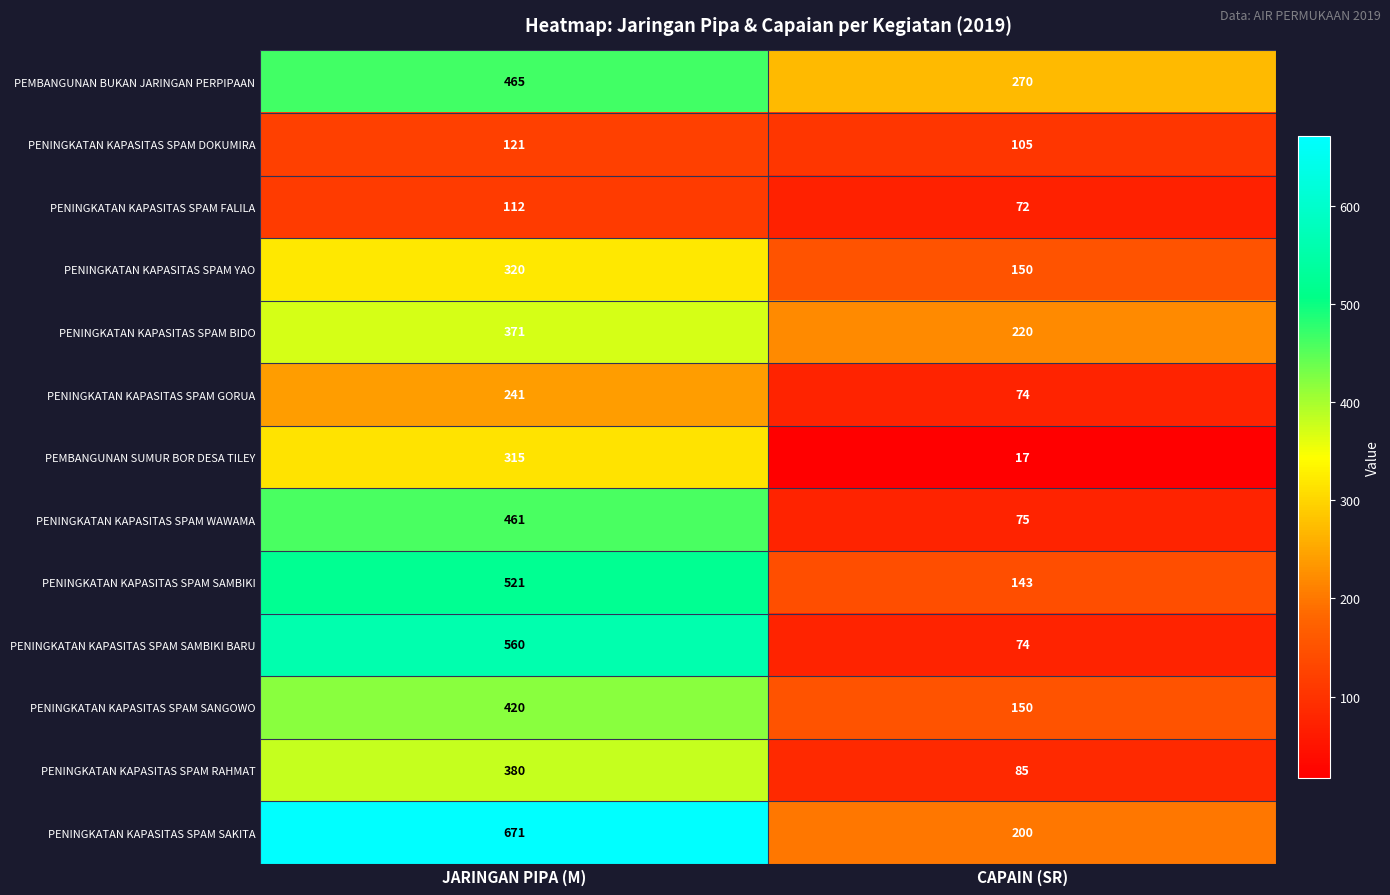

Rank the series by their maximum value, from highest to lowest.

PENINGKATAN KAPASITAS SPAM SAKITA, PENINGKATAN KAPASITAS SPAM SAMBIKI BARU, PENINGKATAN KAPASITAS SPAM SAMBIKI, PEMBANGUNAN BUKAN JARINGAN PERPIPAAN, PENINGKATAN KAPASITAS SPAM WAWAMA, PENINGKATAN KAPASITAS SPAM SANGOWO, PENINGKATAN KAPASITAS SPAM RAHMAT, PENINGKATAN KAPASITAS SPAM BIDO, PENINGKATAN KAPASITAS SPAM YAO, PEMBANGUNAN SUMUR BOR DESA TILEY, PENINGKATAN KAPASITAS SPAM GORUA, PENINGKATAN KAPASITAS SPAM DOKUMIRA, PENINGKATAN KAPASITAS SPAM FALILA